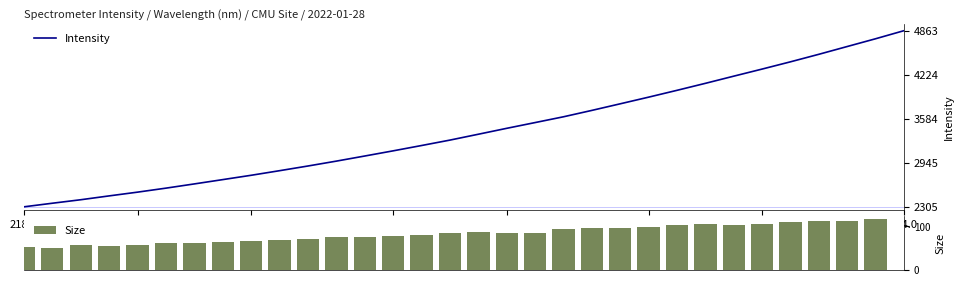

At which label does Intensity reach its peak?

224.0